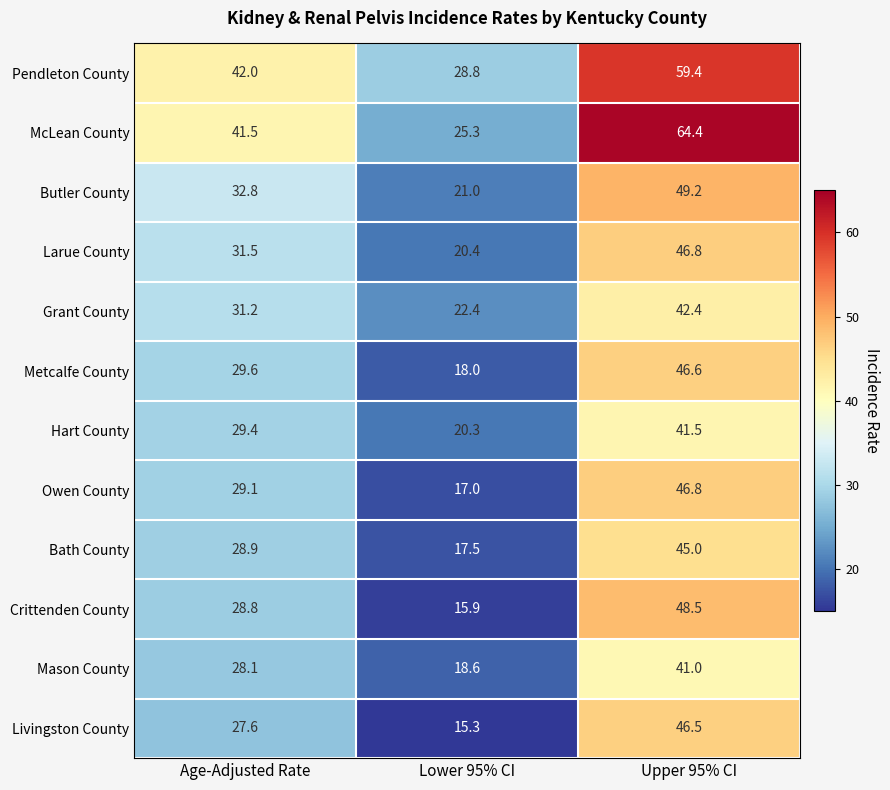

Which series has the widest spread of values?

McLean County